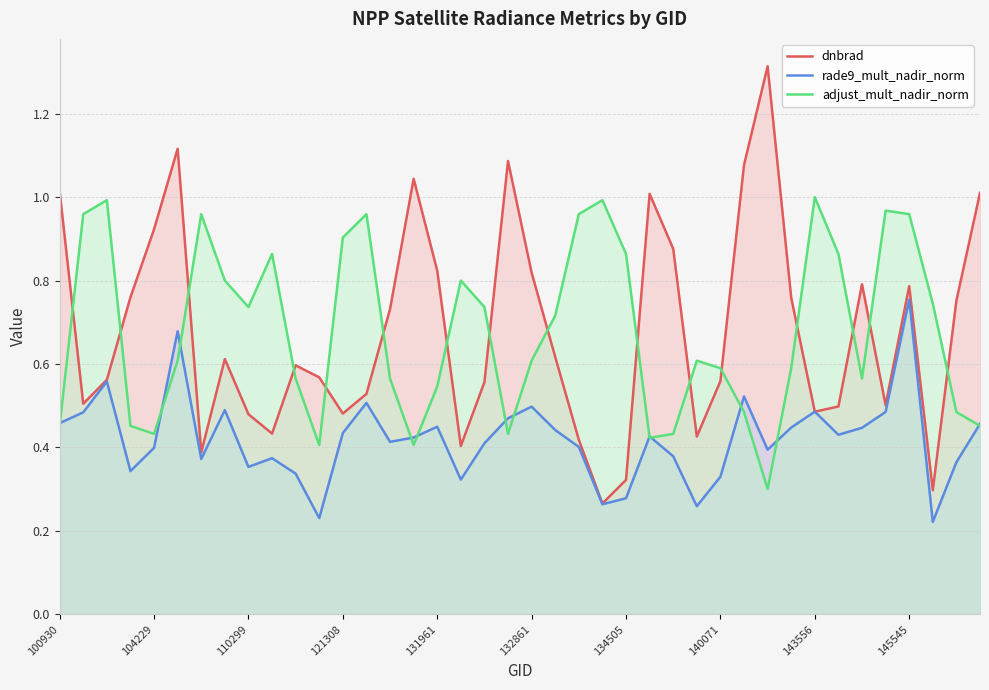

Between 13 and 25, which series saw the biggest shift?

adjust_mult_nadir_norm